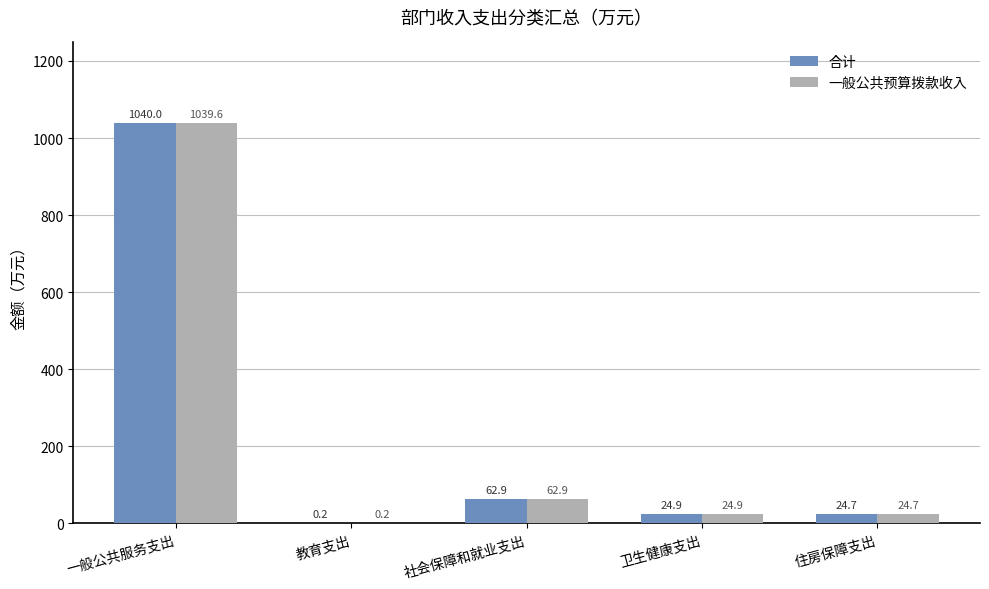

What is the sum of all 一般公共预算拨款收入 values?

1152.3